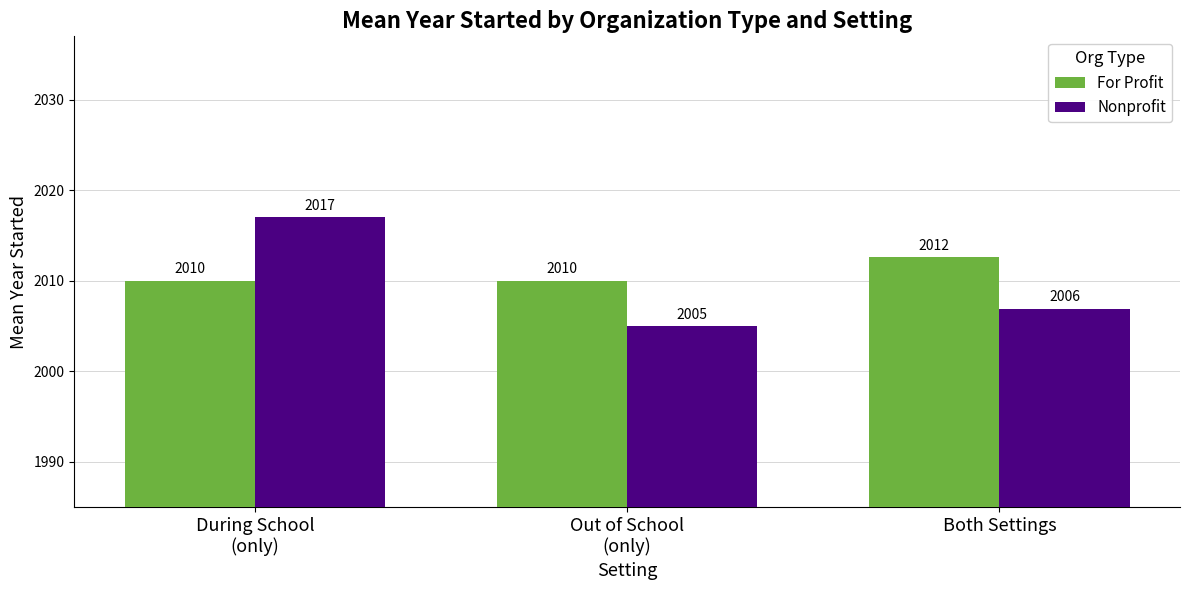

What is the difference between the Nonprofit values at Out of School
(only) and Both Settings?

1.9